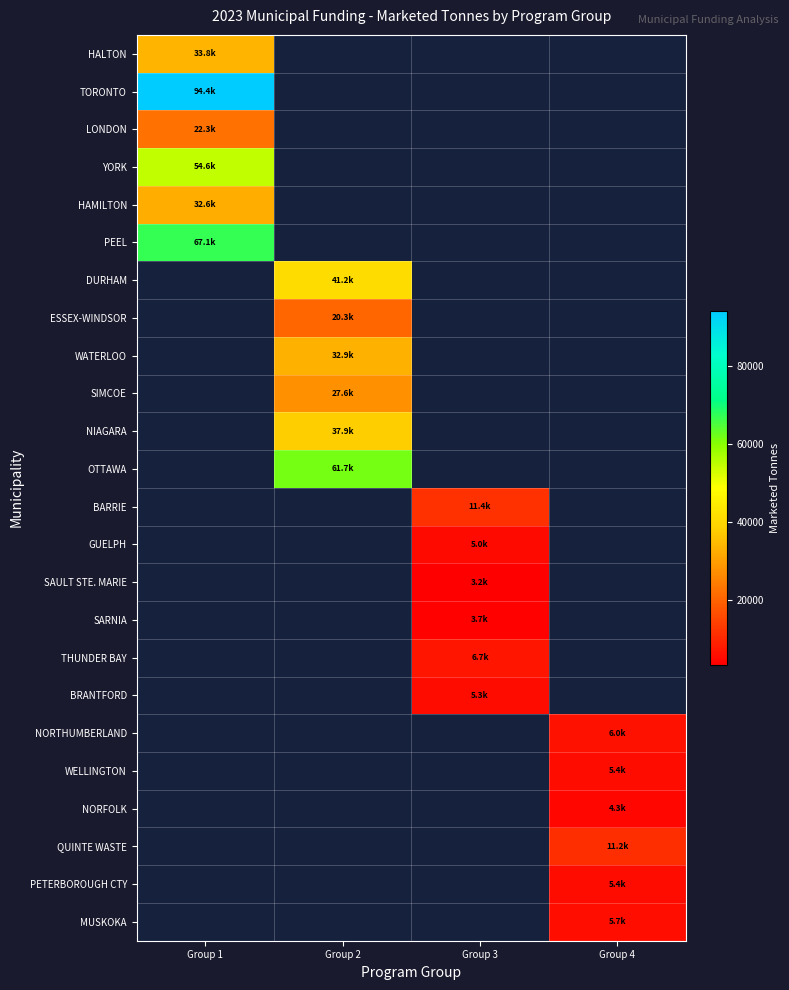

How many series are shown in this chart?

24